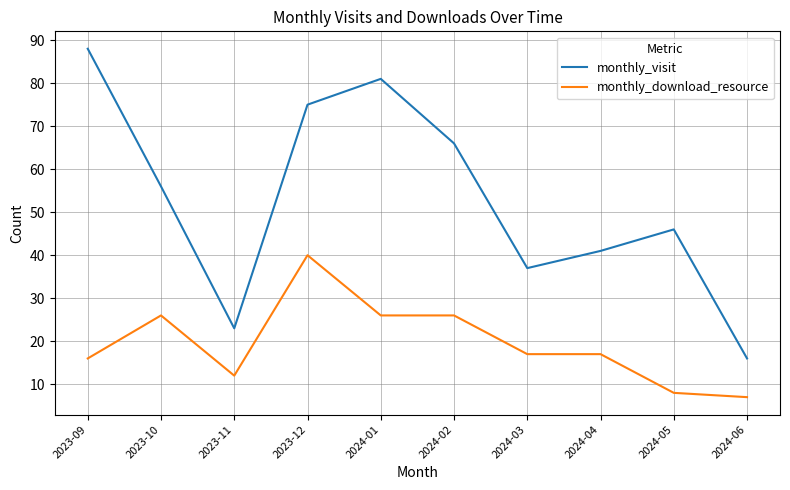

Rank the categories by monthly_visit value from highest to lowest.

2023-09, 2024-01, 2023-12, 2024-02, 2023-10, 2024-05, 2024-04, 2024-03, 2023-11, 2024-06